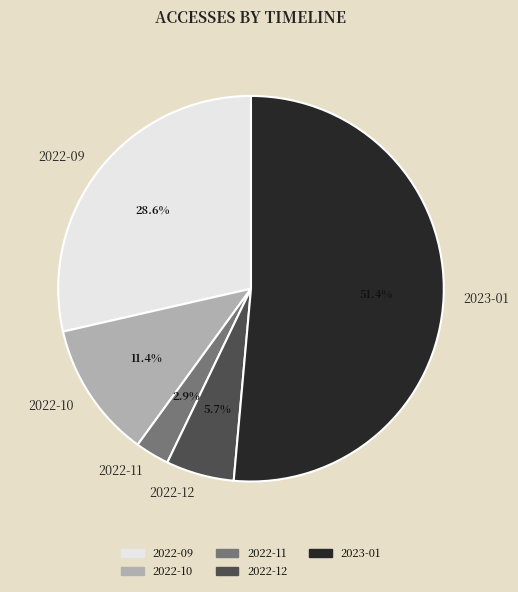

Combined, what portion of the pie is 2022-11 and 2022-10?

14.3%